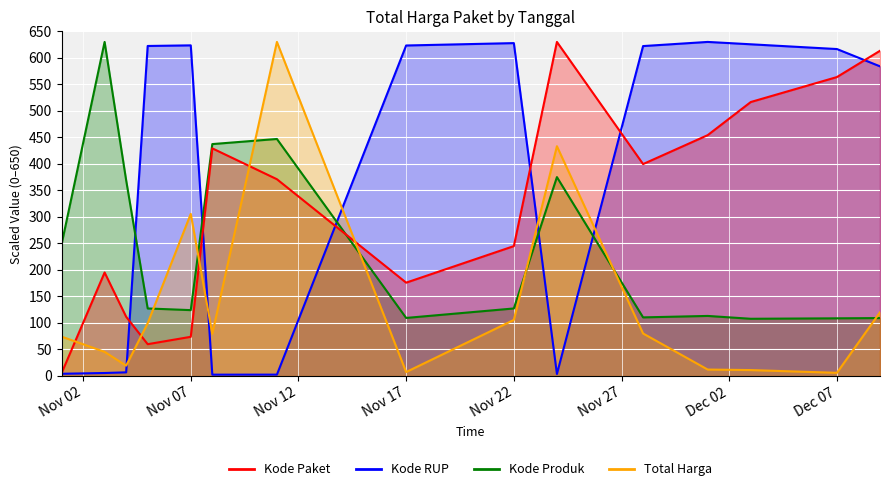

What is the label of the 3rd point from the left?

2021-11-04